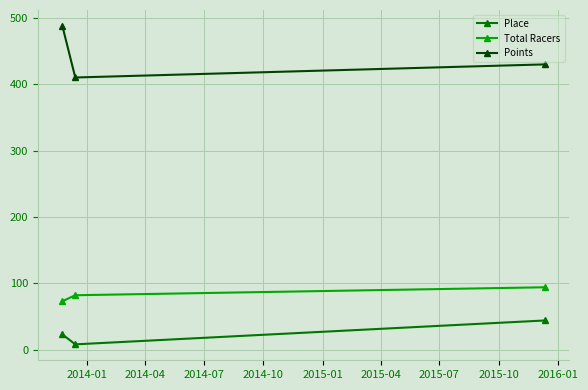

How many data points in Total Racers are less than 82?

1